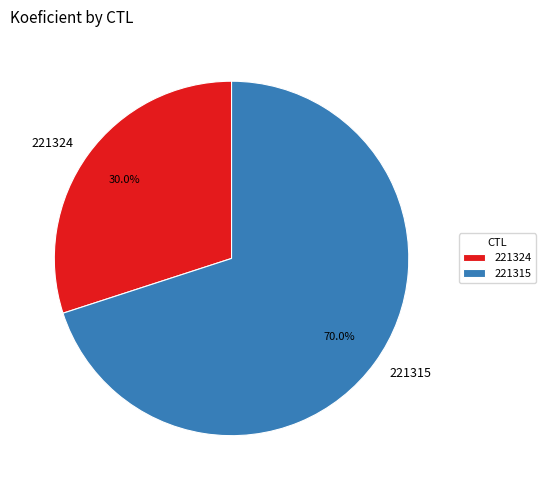

To the nearest percent, what is the combined percentage of 221324 and 221315?

100%